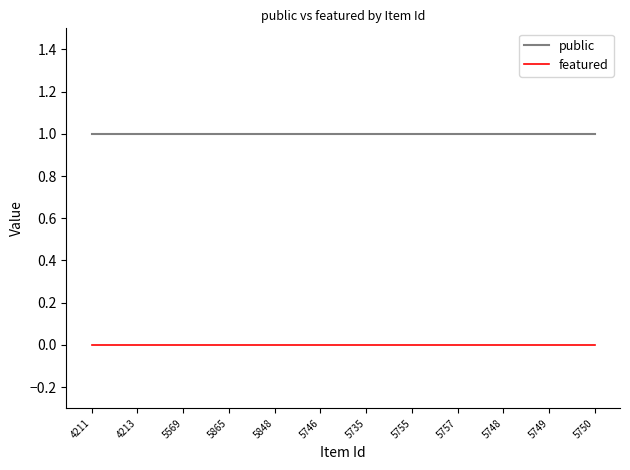

True or false: public and featured cross at least once.

False